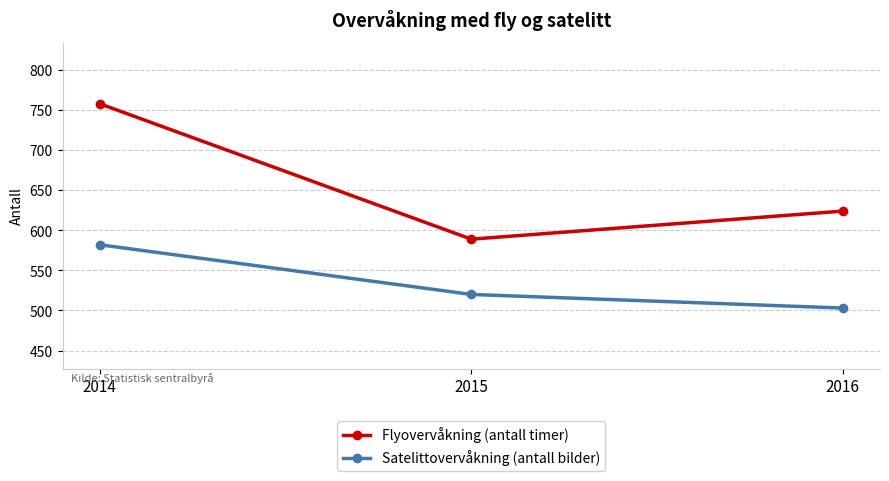

What is the lowest value of the Satelittovervåkning (antall bilder) series?

503